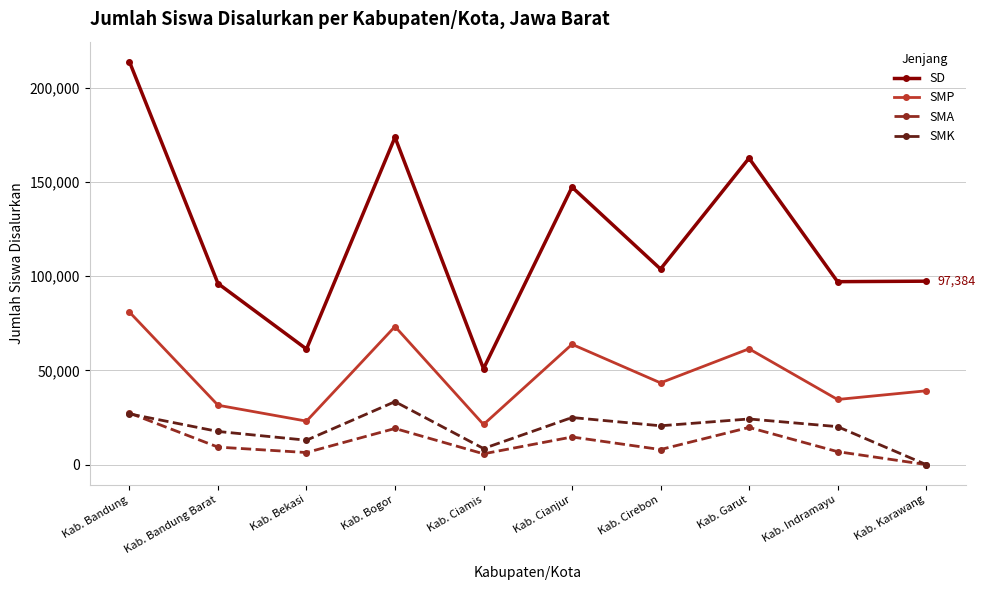

What is the average value of the SMK series?

18925